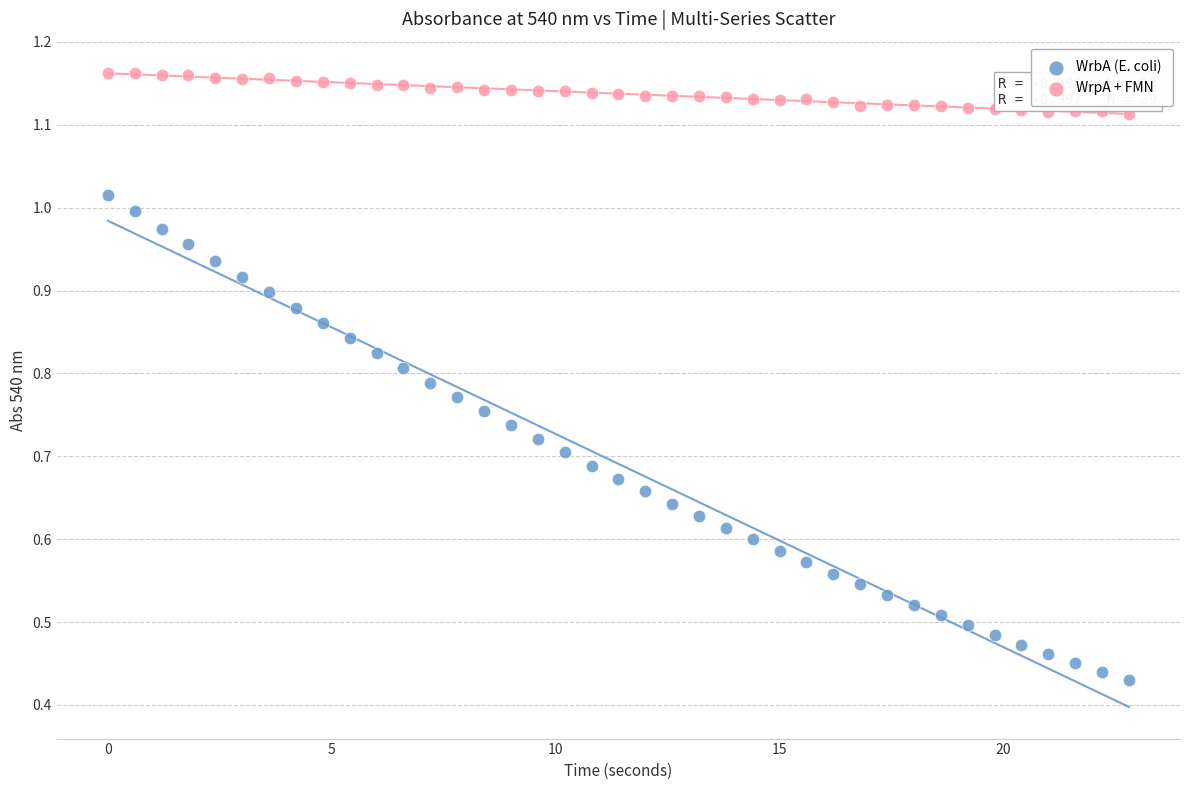

What is the X range (max minus min) for the scatter plot?

22.8